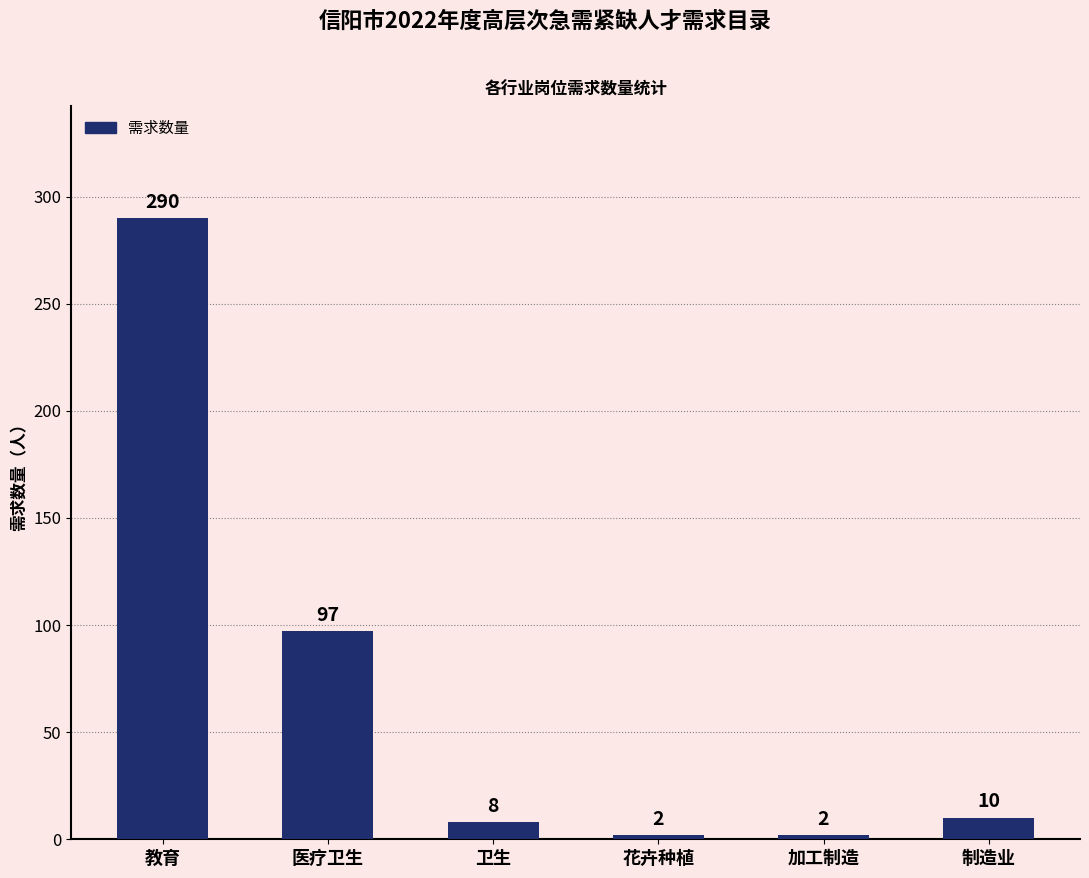

How many bars are there in total?

6